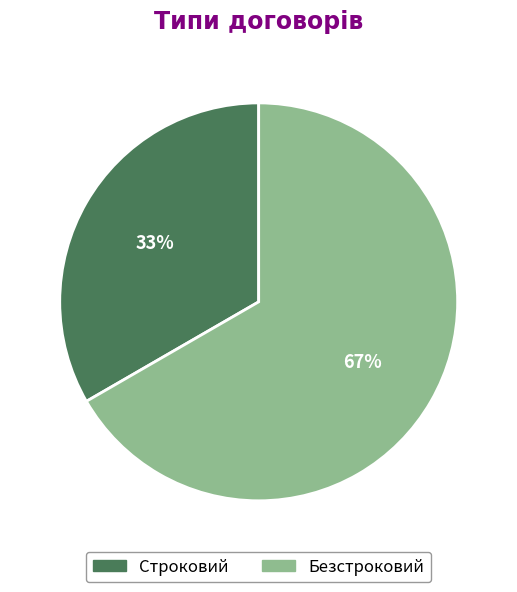

To the nearest percent, what is the average slice percentage?

50%